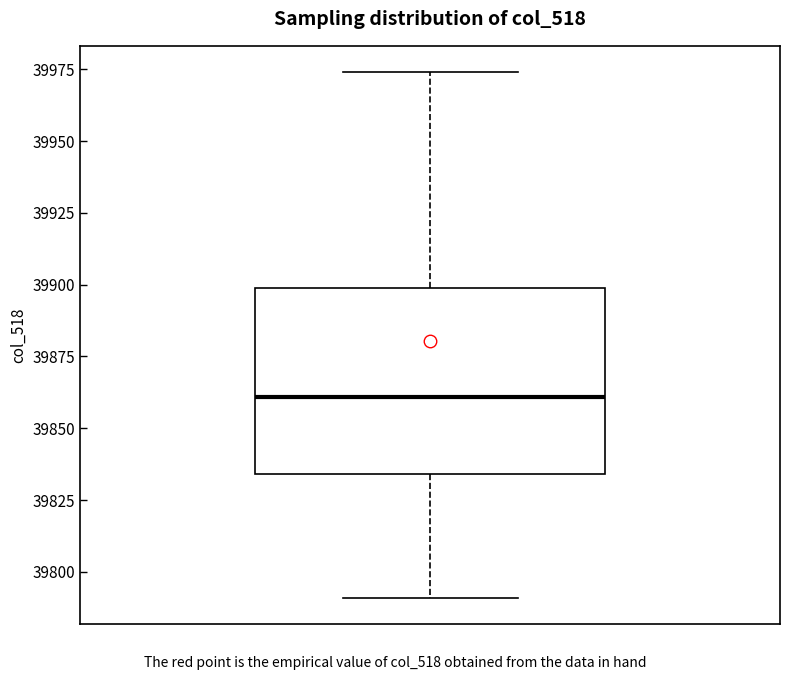

Where is the lower edge of the box on the y-axis? The values are not printed on the chart, so give them approximately, as read against the axis.

39835